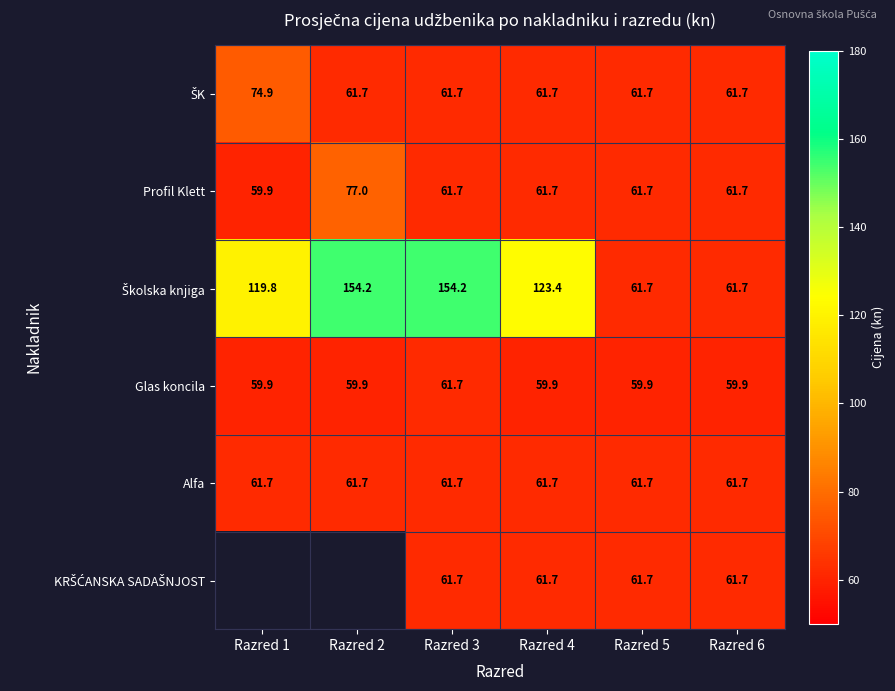

At which category is the sum across all series the highest?

Razred 3